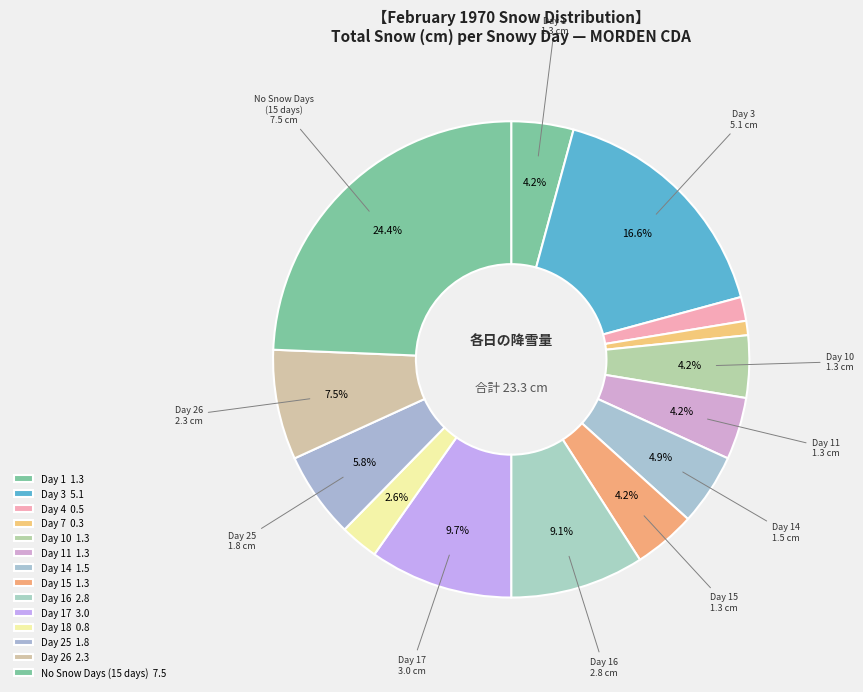

Is there any slice that represents more than half of the pie?

No